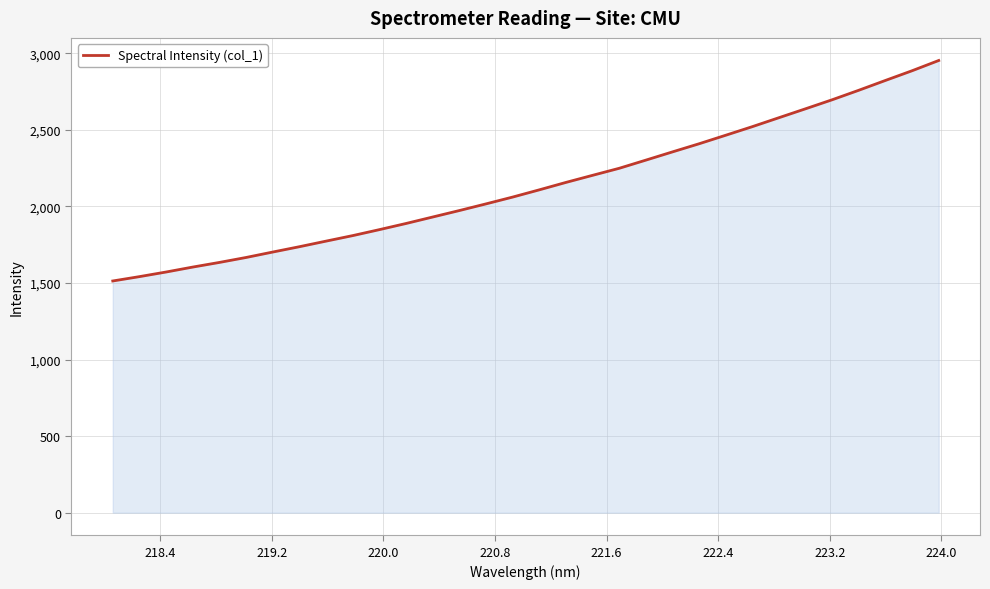

What is the maximum value shown in the chart?

2953.6